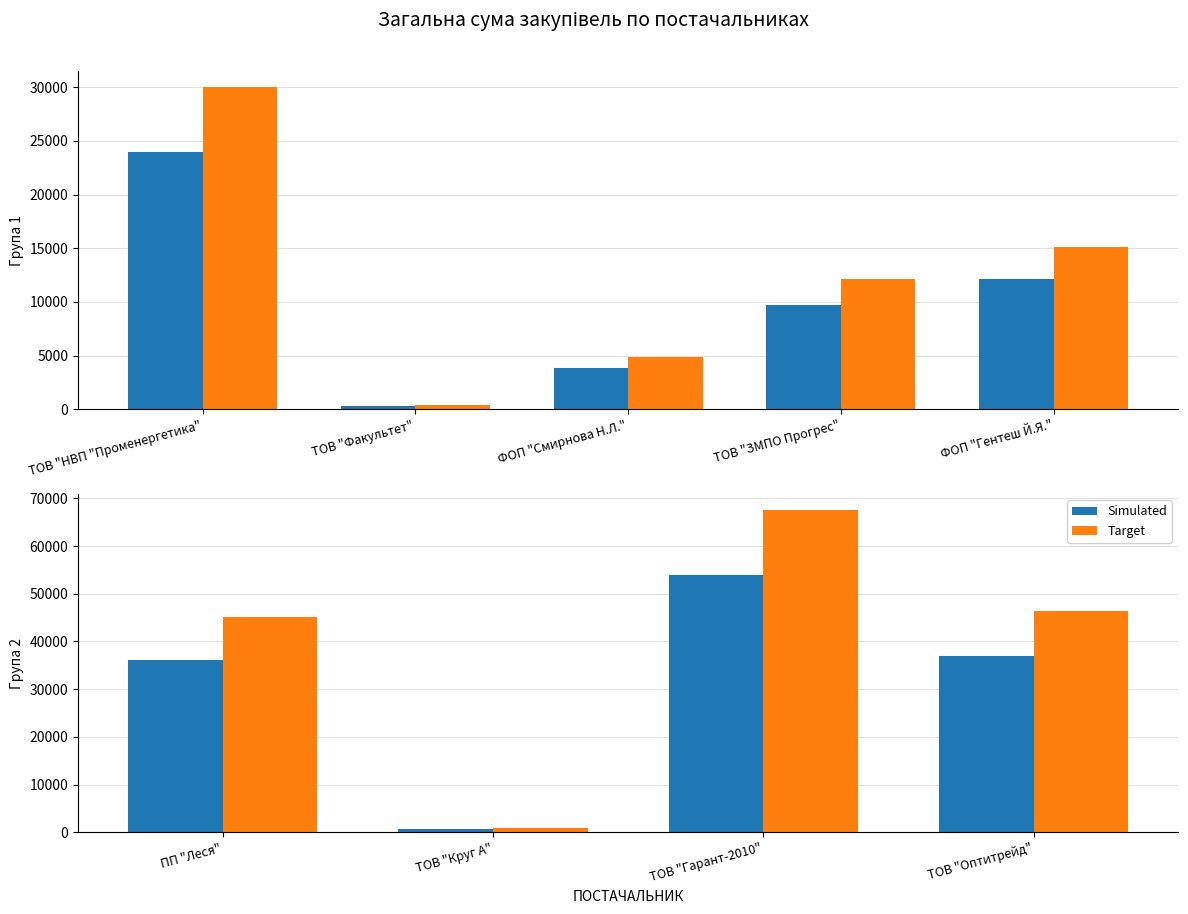

Rank the series at ТОВ "Оптитрейд" from highest to lowest value.

Target, Simulated